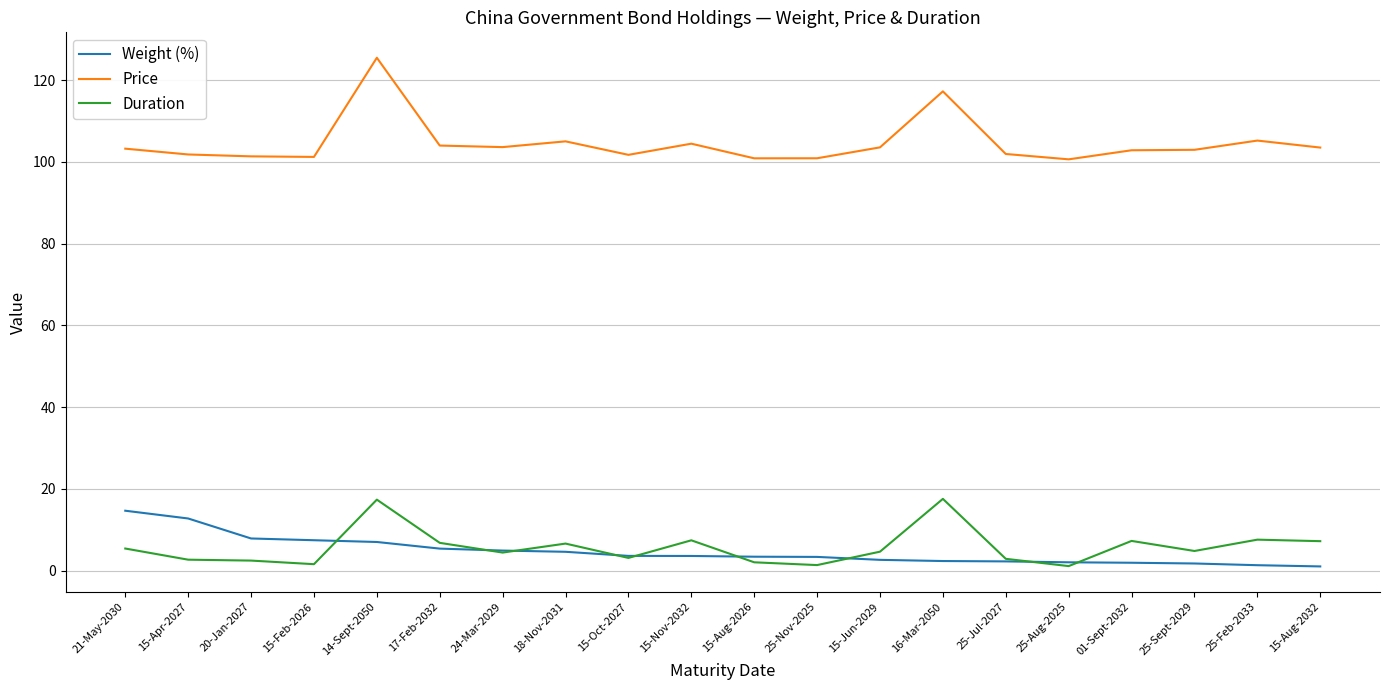

What are all the series names shown in the legend?

Weight (%), Price, Duration